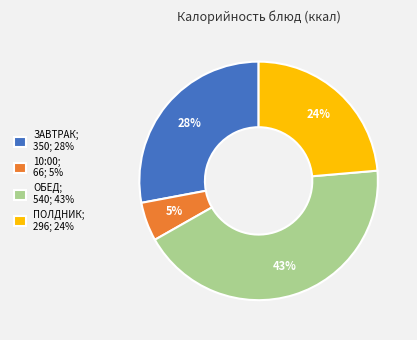

Between ПОЛДНИК; 296; 24% and ЗАВТРАК; 350; 28%, which is larger?

ЗАВТРАК; 350; 28%